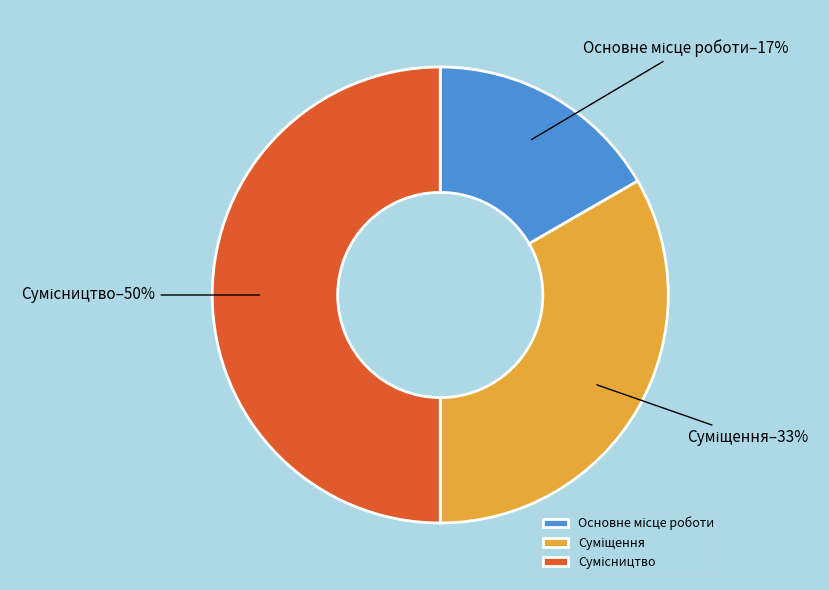

How many segments does this pie chart have?

3